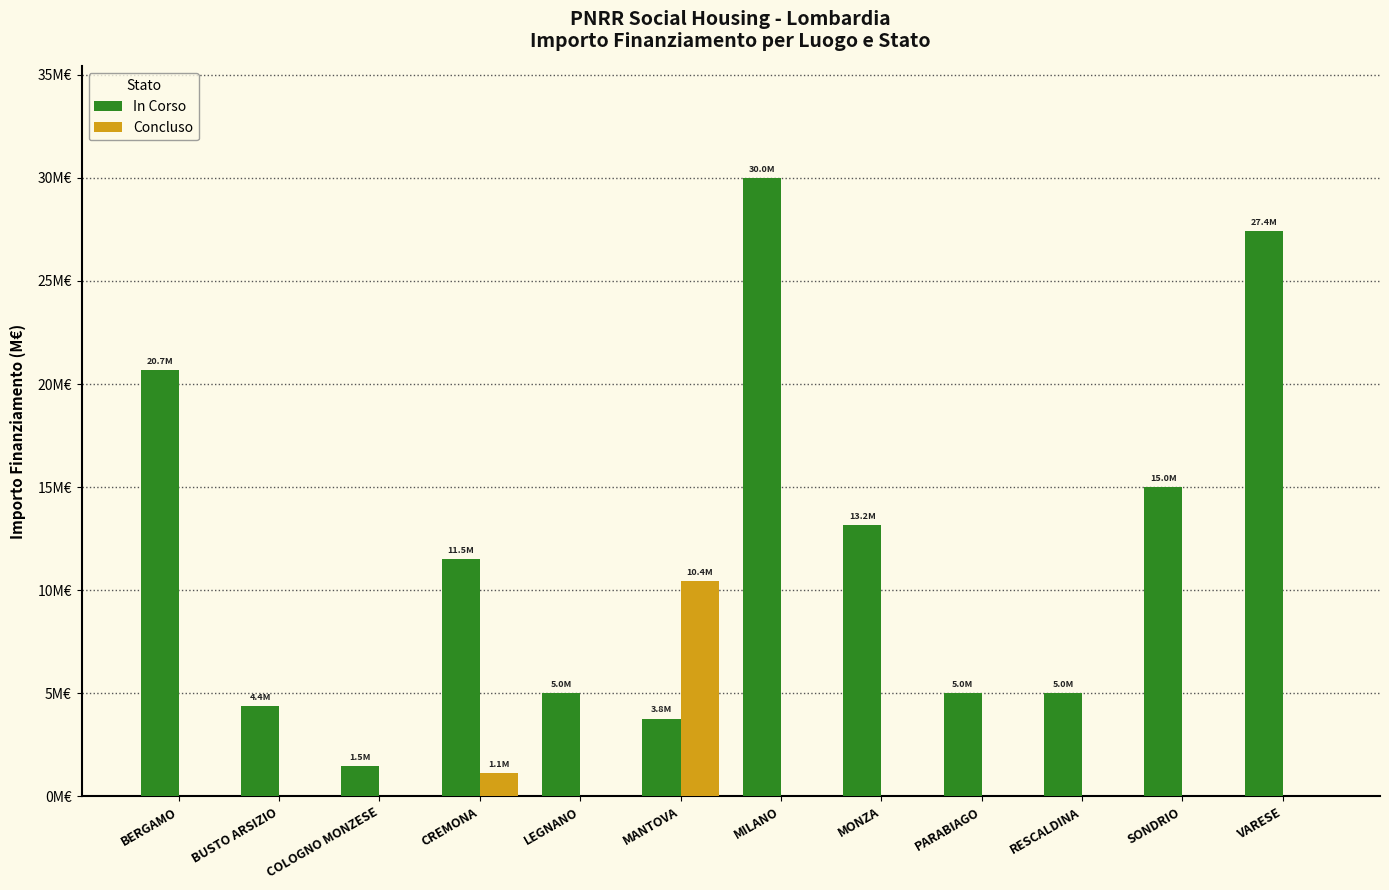

What position from the right is SONDRIO?

2